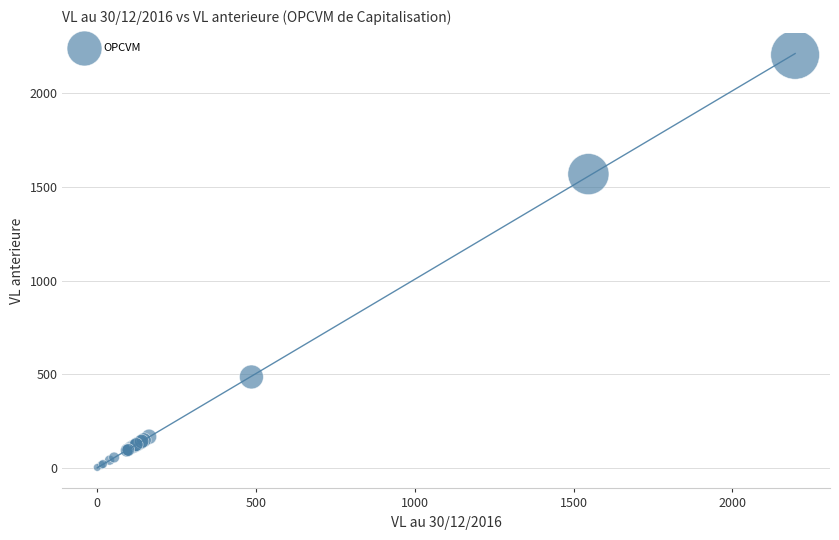

What Y value in the scatter plot is closest to 1103?

1569.0